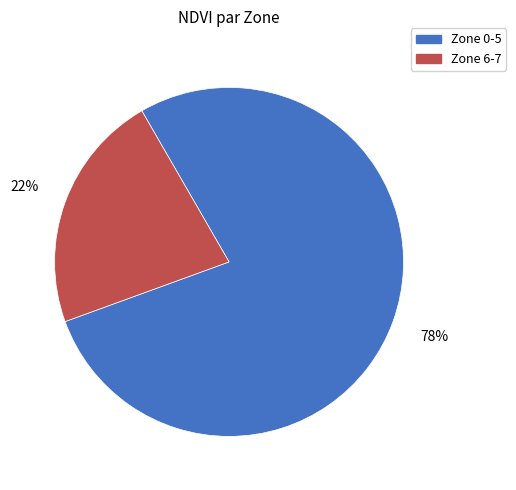

Is there any slice that represents more than half of the pie?

Yes